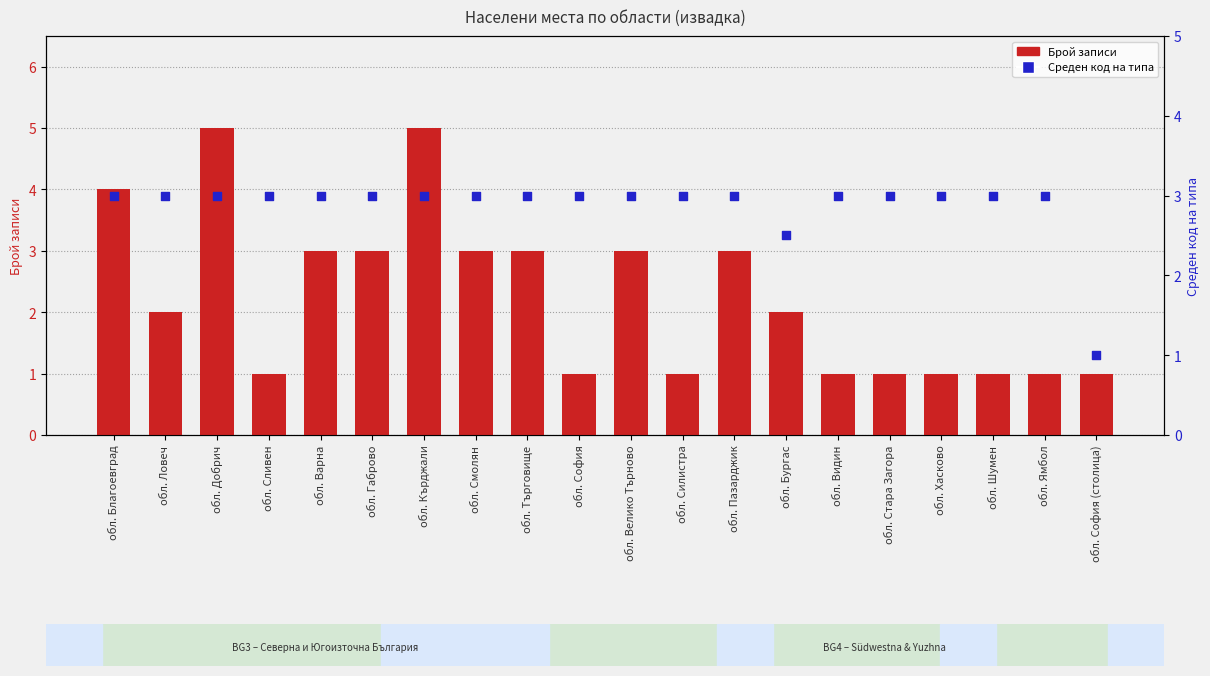

What is the change in value from обл. Добрич to обл. Хасково?

-4